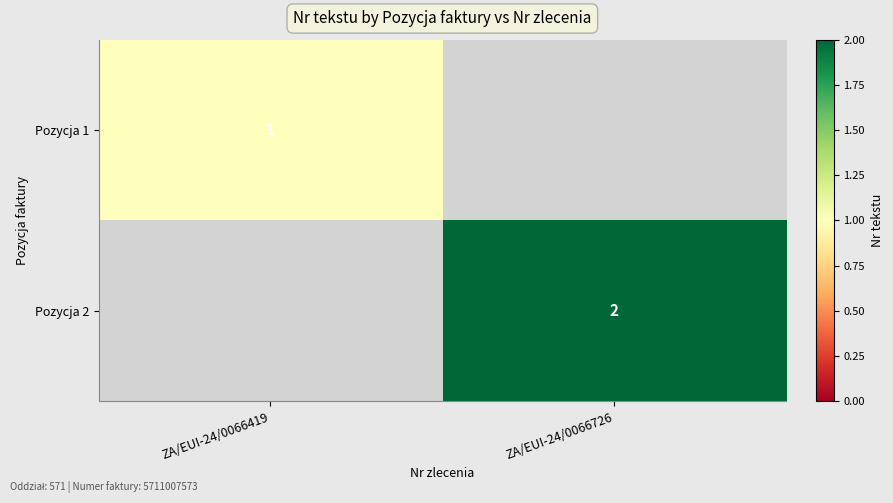

True or false: Pozycja 2 has a value of 2 at ZA/EUI-24/0066726.

True